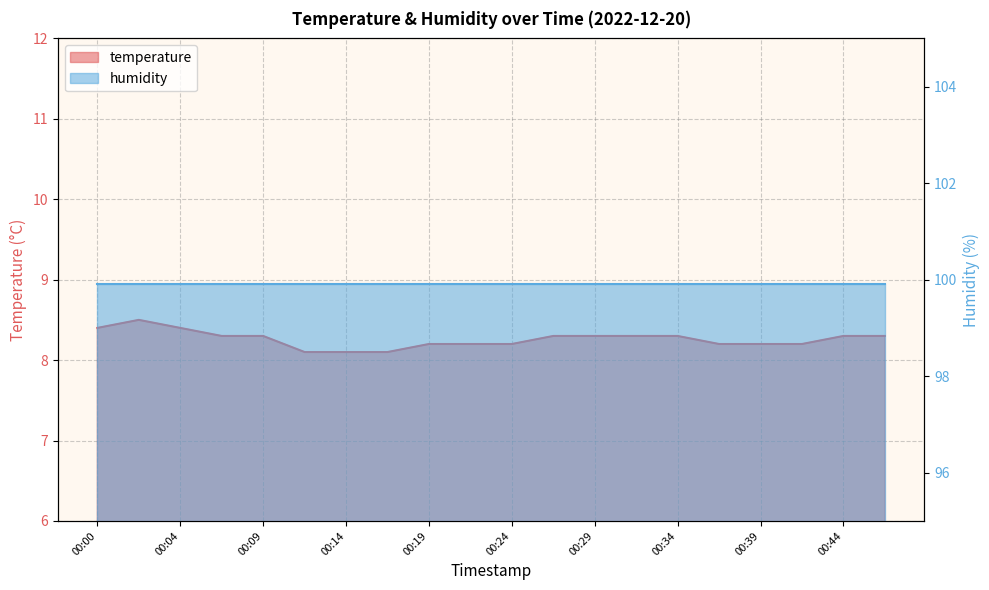

Rank the categories by value from lowest to highest.

00:12, 00:14, 00:17, 00:19, 00:22, 00:24, 00:36, 00:39, 00:41, 00:07, 00:09, 00:27, 00:29, 00:31, 00:34, 00:44, 00:46, 00:00, 00:04, 00:02